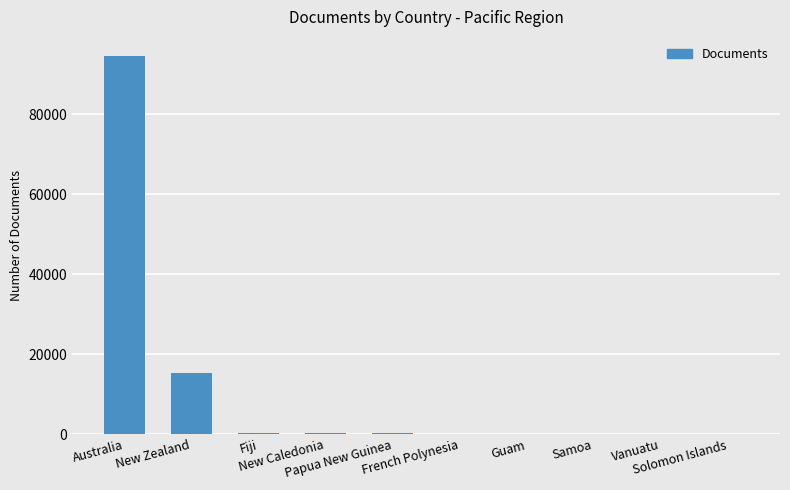

What is the greatest value displayed?

94569